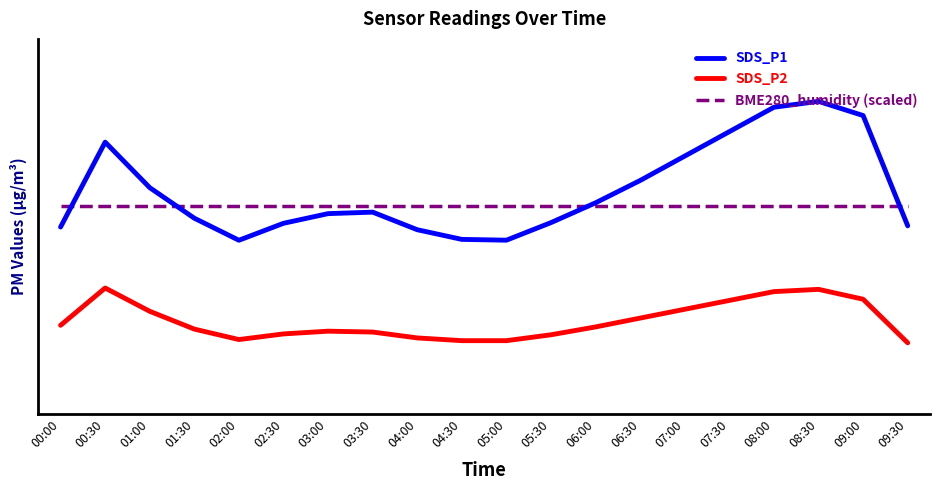

Where does the SDS_P2 series first go above 8?

00:00